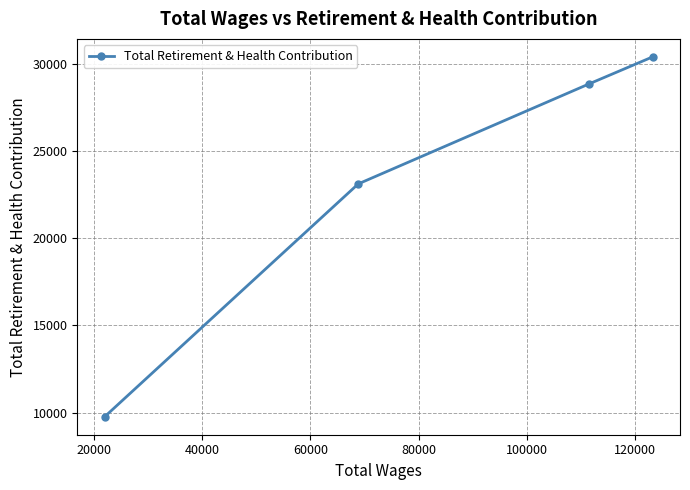

What is the difference between the second highest and second lowest values?

5736